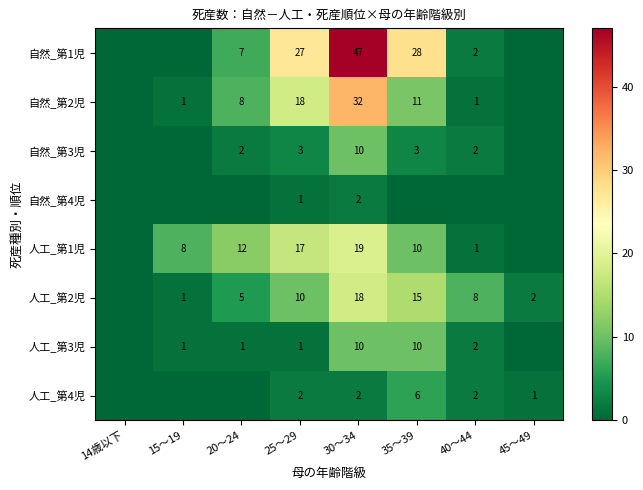

Is it true that 自然_第2児 equals 11 at 35～39?

True